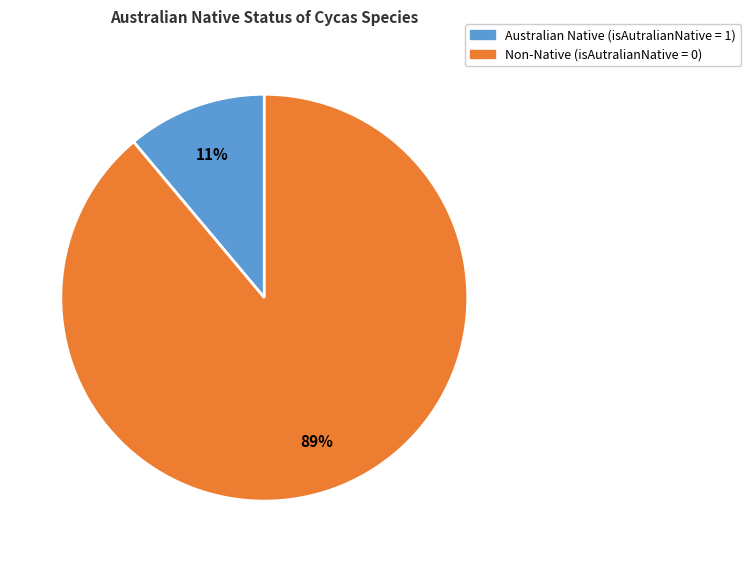

Is there a majority slice in this chart?

Yes